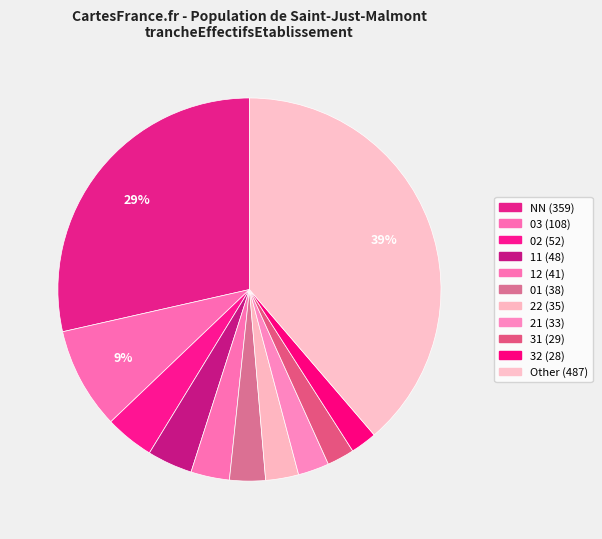

Is the sum of 32 and NN greater than half?

No